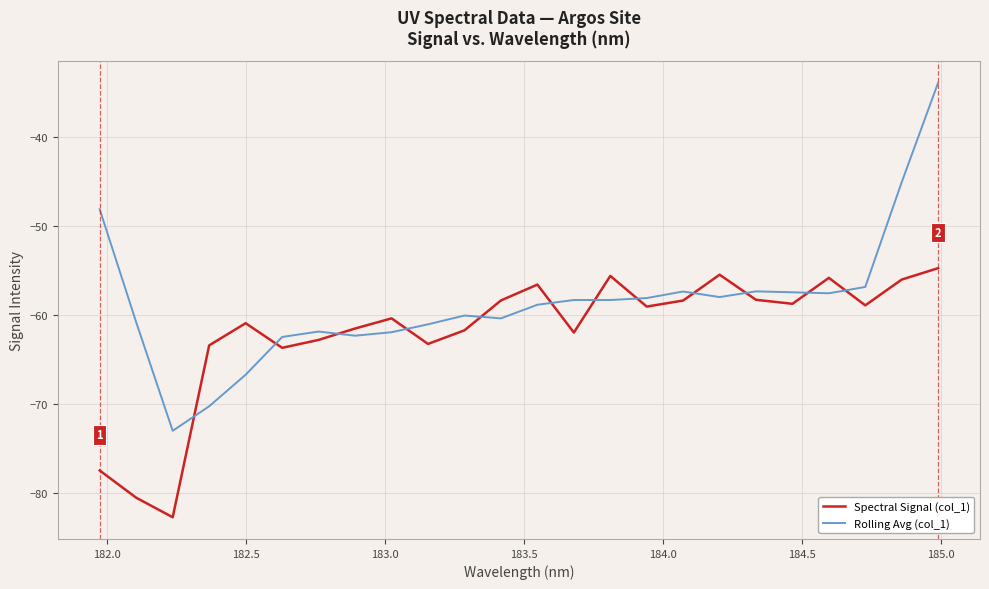

What is the lowest value of the Spectral Signal (col_1) series?

-82.7